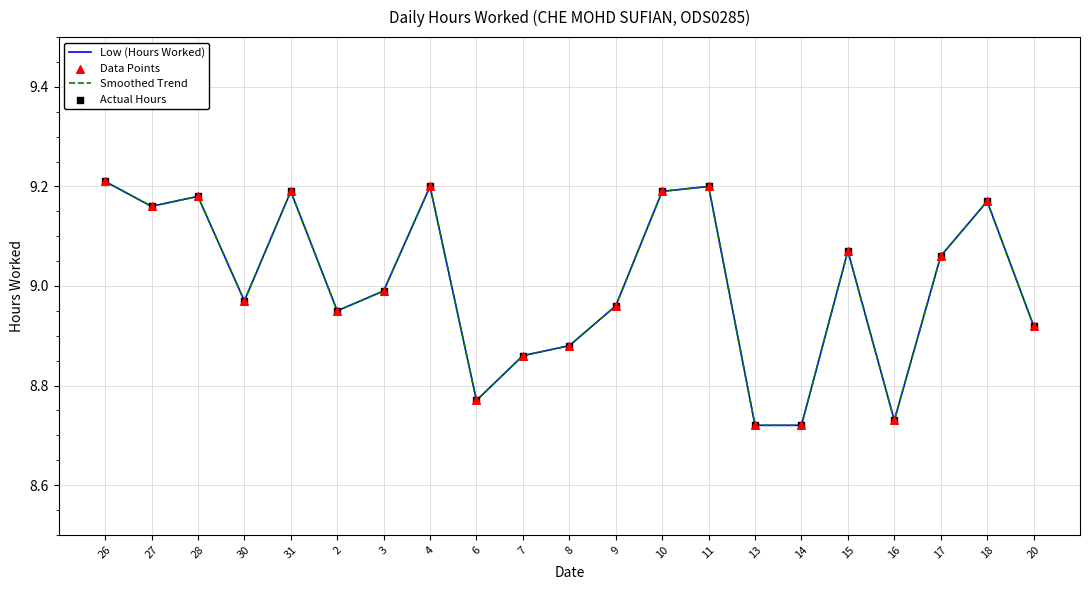

At which category is the sum across all series the highest?

26